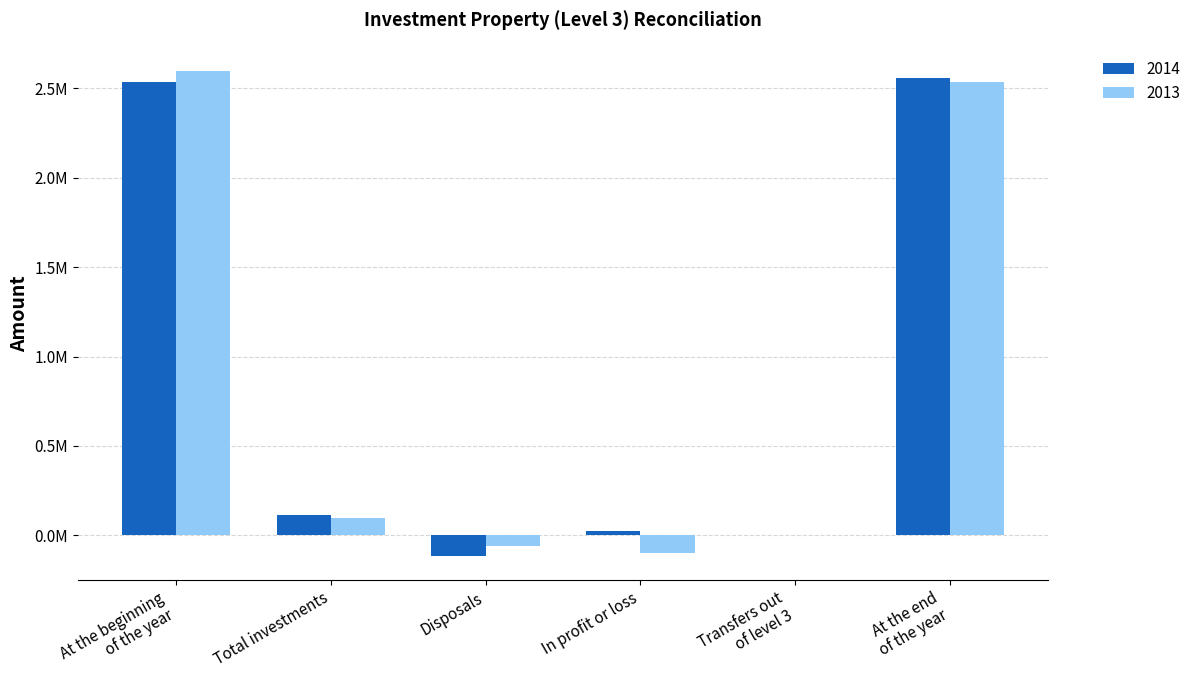

What is the difference between the 2013 values at Total investments and At the end
of the year?

2439489.8